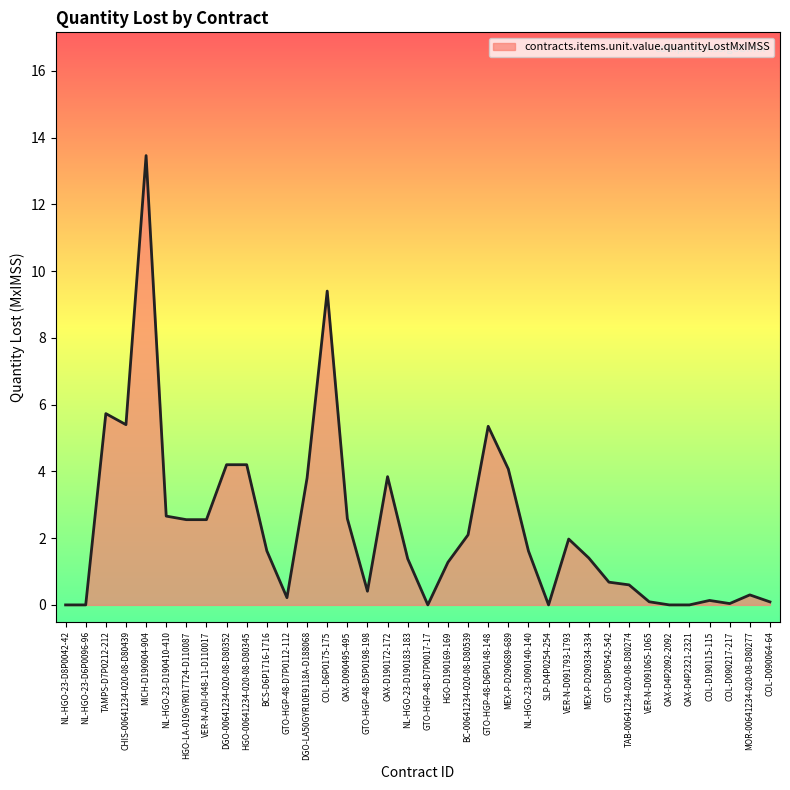

What position from the right is HGO-00641234-020-08-D80345?

27